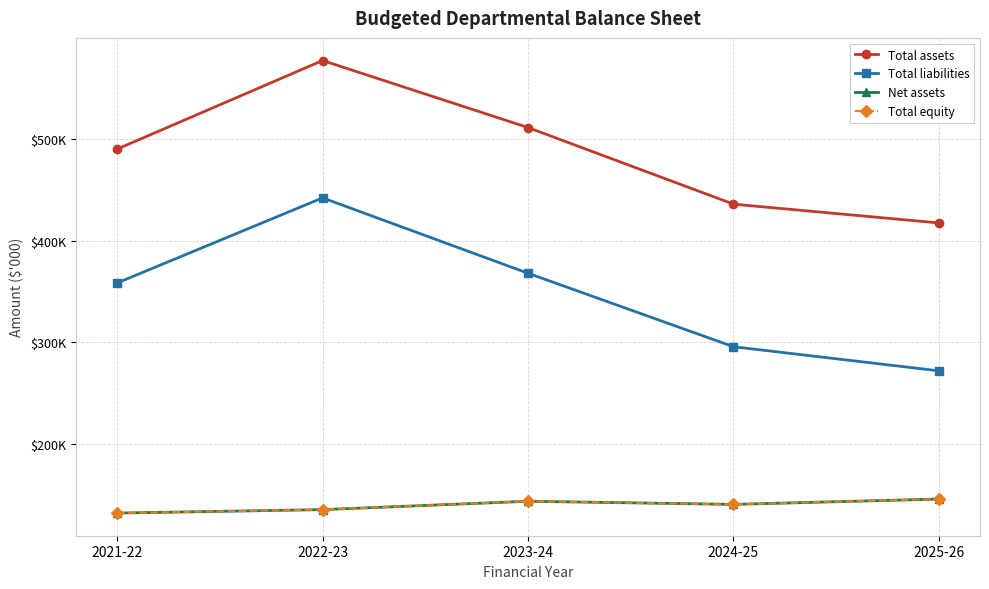

Rank the categories by Net assets value from lowest to highest.

2021-22, 2022-23, 2024-25, 2023-24, 2025-26